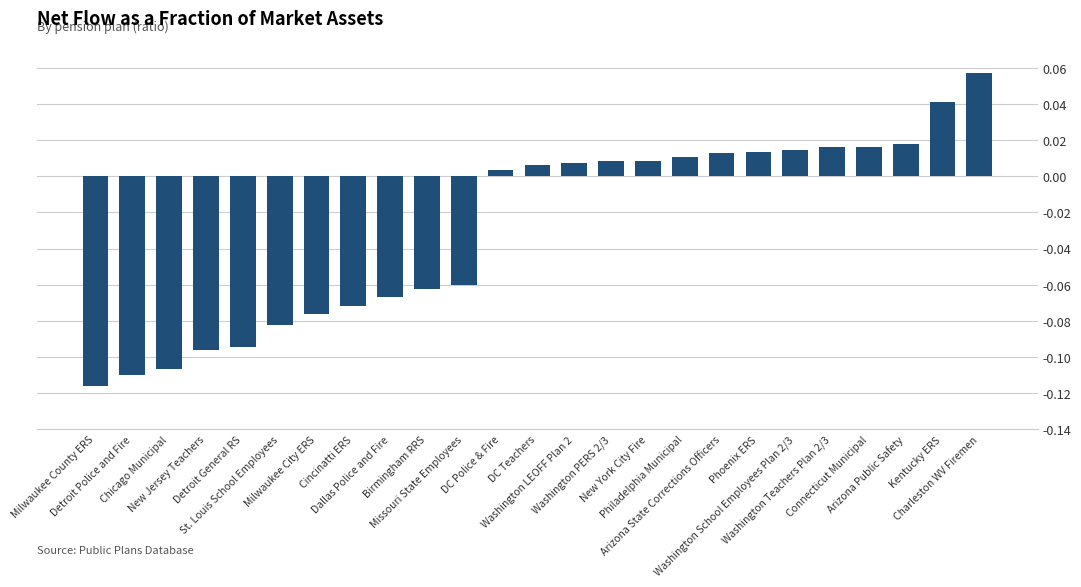

What is the sum of all values?

-0.7